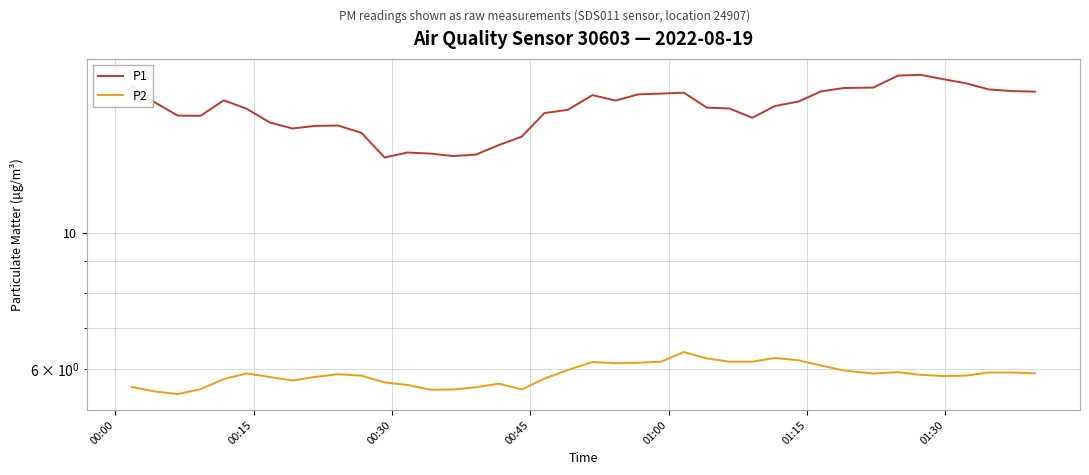

What is the label of the 37th point from the right?

00:45